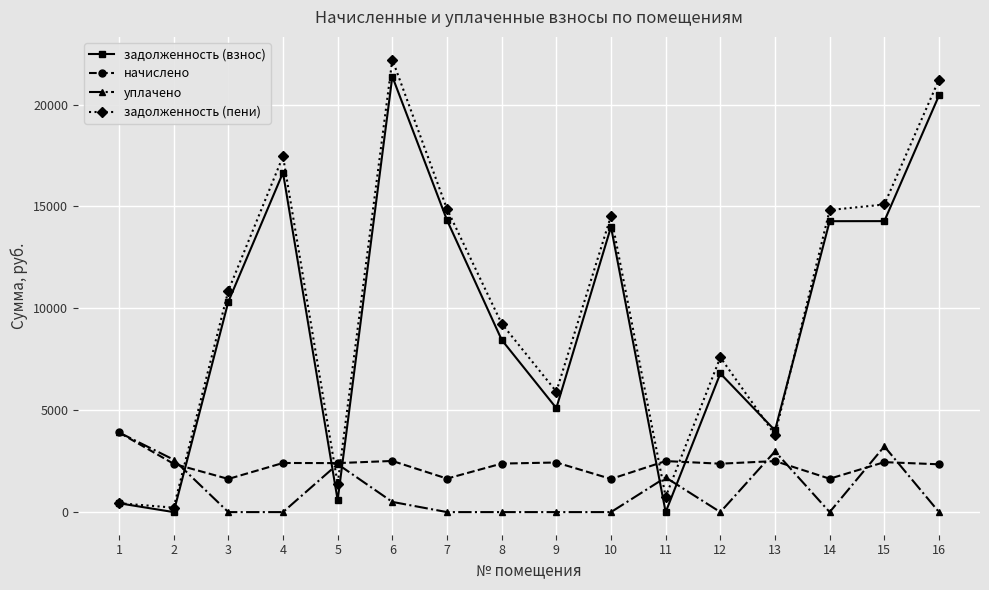

What is the difference between the second highest and second lowest values in the уплачено series?

3224.5